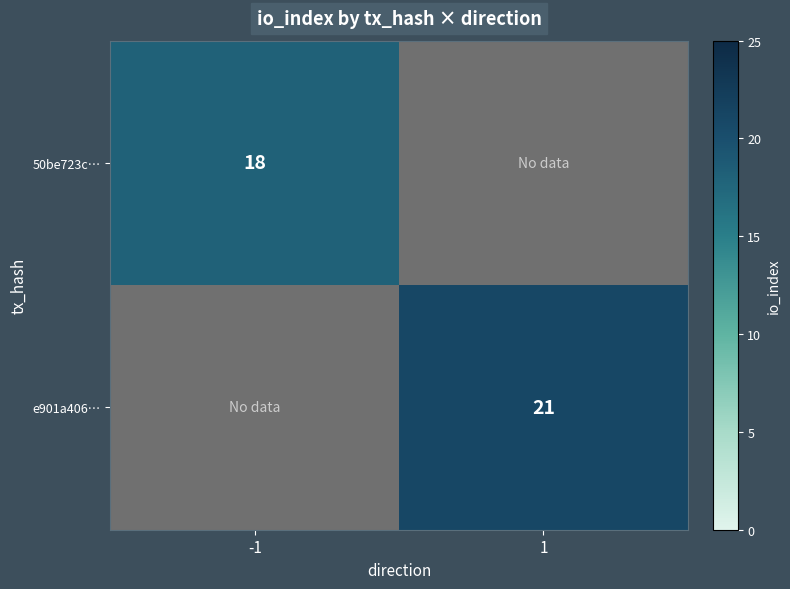

Is it true that 50be723c… equals 18 at -1?

True